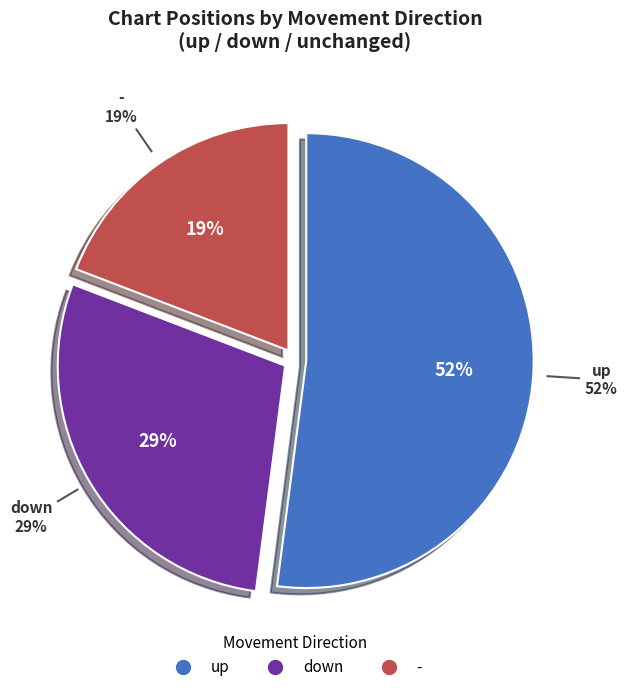

To the nearest percent, what is the combined percentage of down and -?

48%